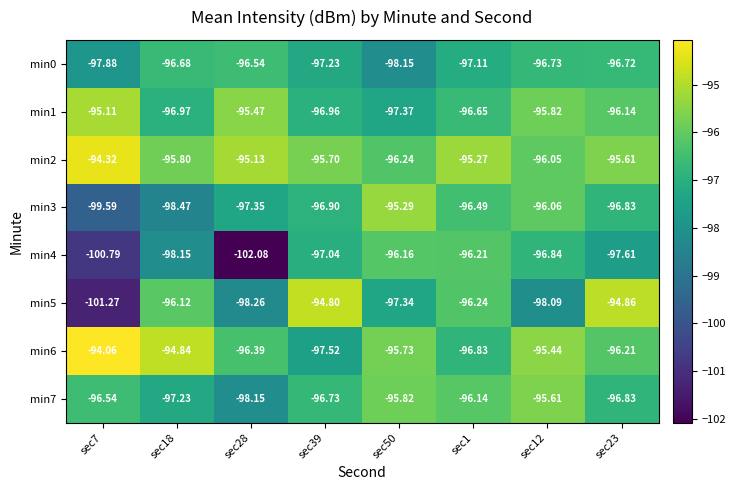

Is the value of min0 at sec18 greater than the value of min2 at sec7?

No